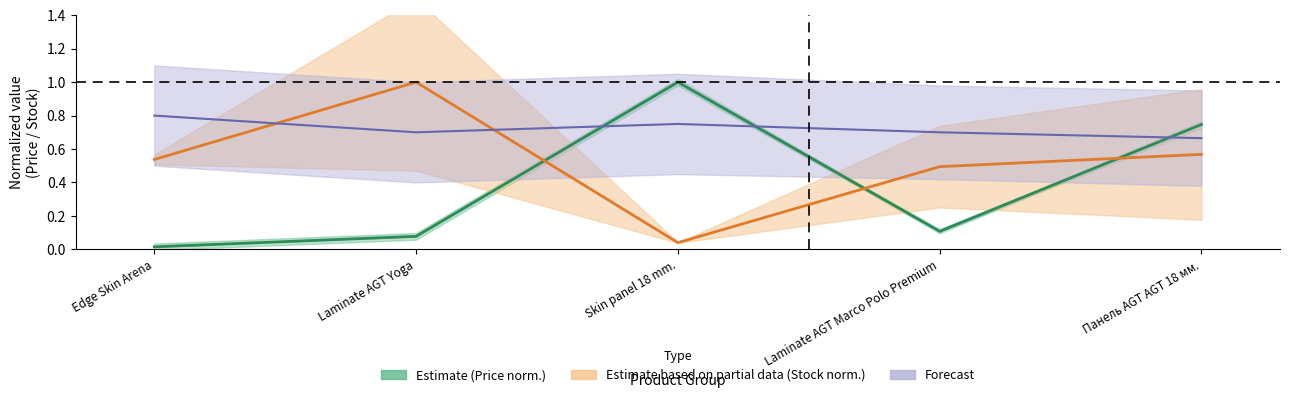

At which category does Forecast reach its first local valley?

Laminate AGT Yoga